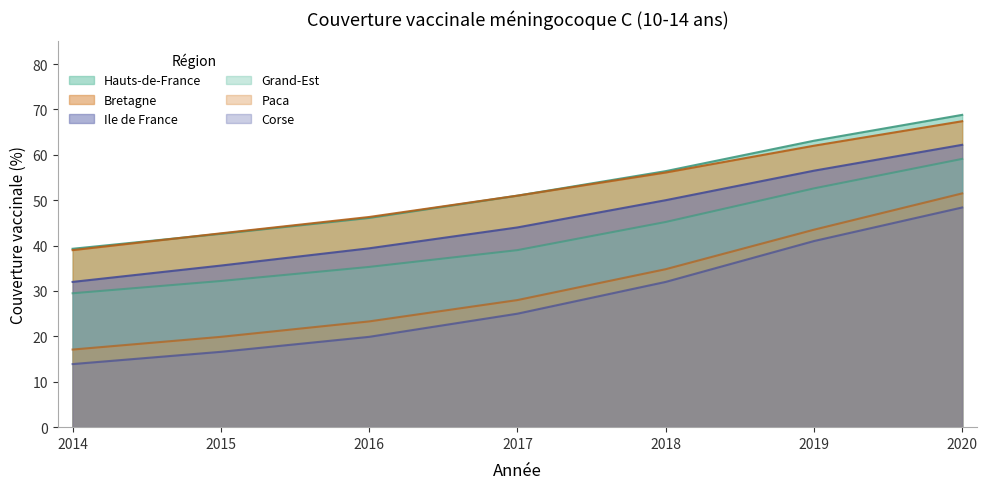

What is the maximum value for Hauts-de-France?

68.8